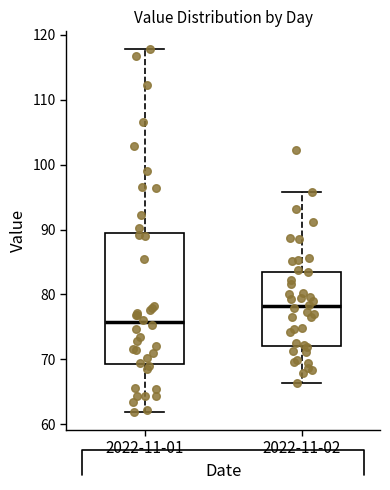

Comparing the boxes themselves (not the whiskers), which one is the tallest?

2022-11-01